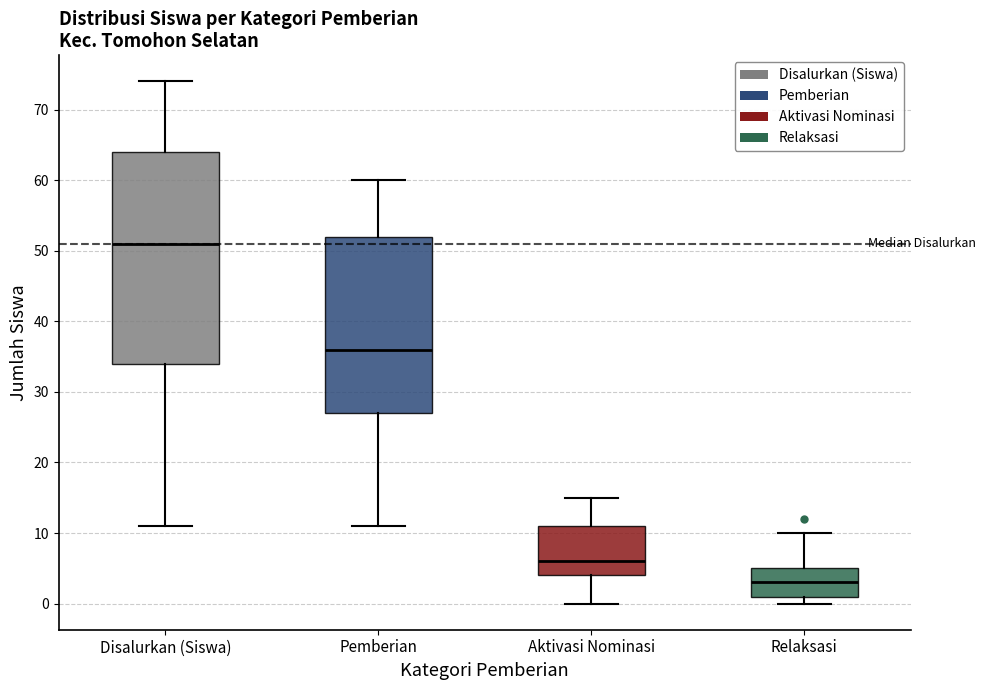

Which box is the tallest, from its lower edge to its upper edge?

Disalurkan (Siswa)